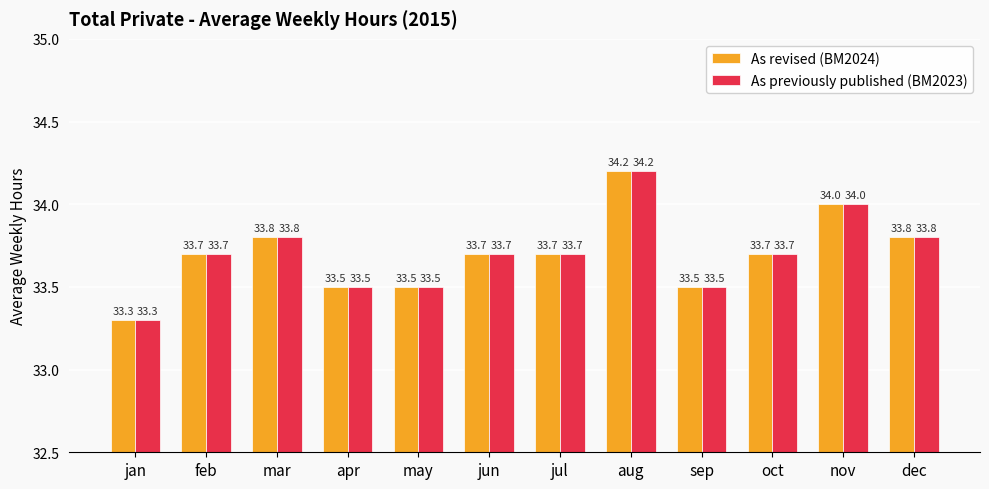

What is the average value of the As previously published (BM2023) series?

33.7